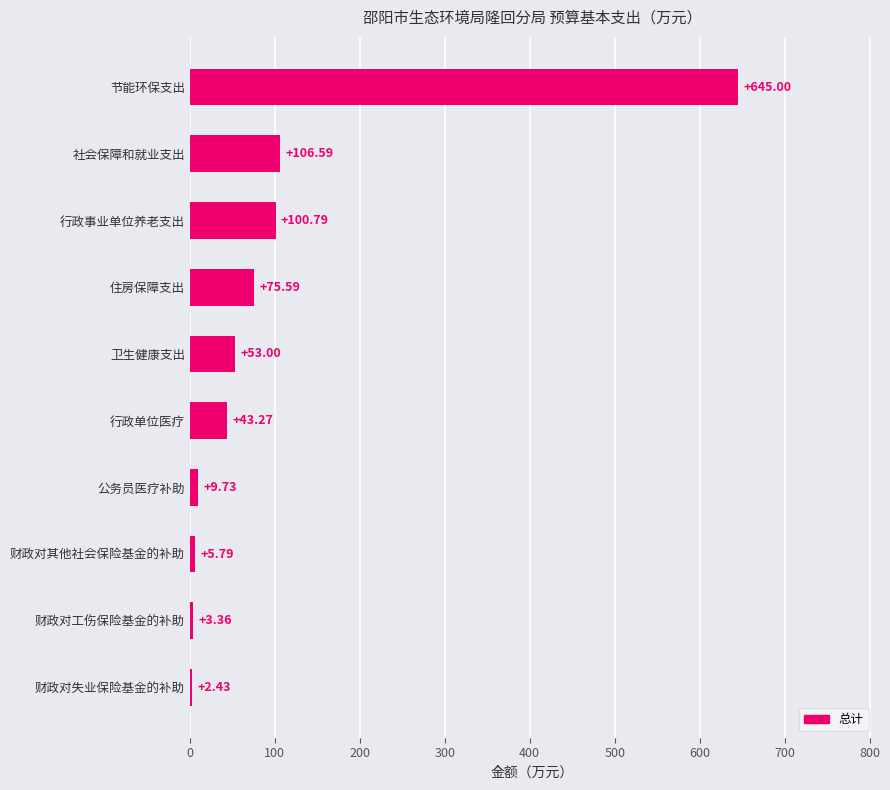

List the labels in order of value, smallest first.

财政对失业保险基金的补助, 财政对工伤保险基金的补助, 财政对其他社会保险基金的补助, 公务员医疗补助, 行政单位医疗, 卫生健康支出, 住房保障支出, 行政事业单位养老支出, 社会保障和就业支出, 节能环保支出